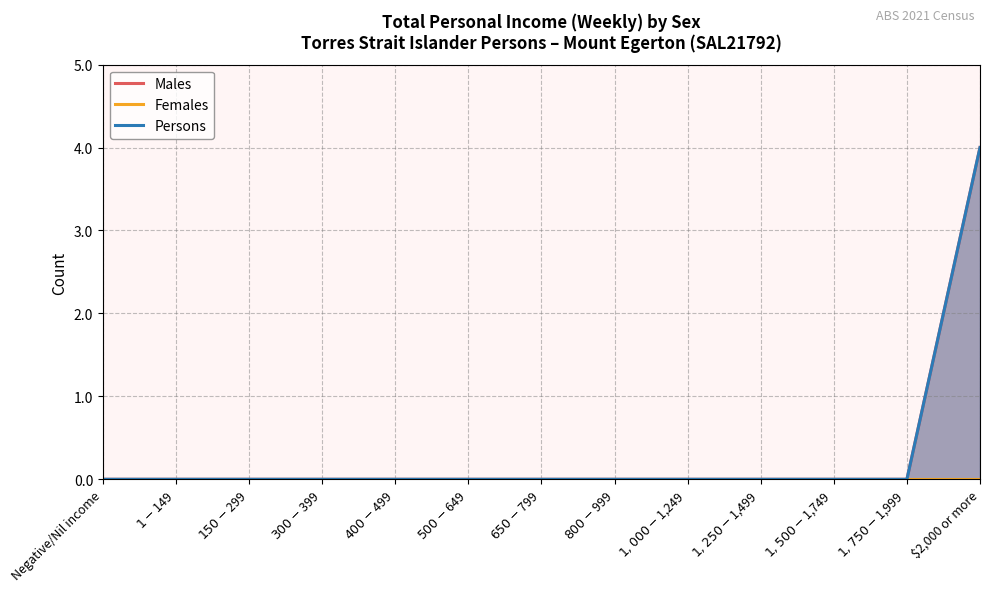

What is the label of the 1st point from the right?

$2,000 or more